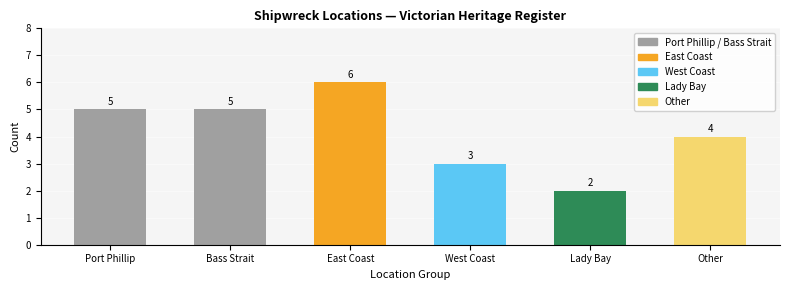

Are the bars grouped side by side (vs. stacked)?

No